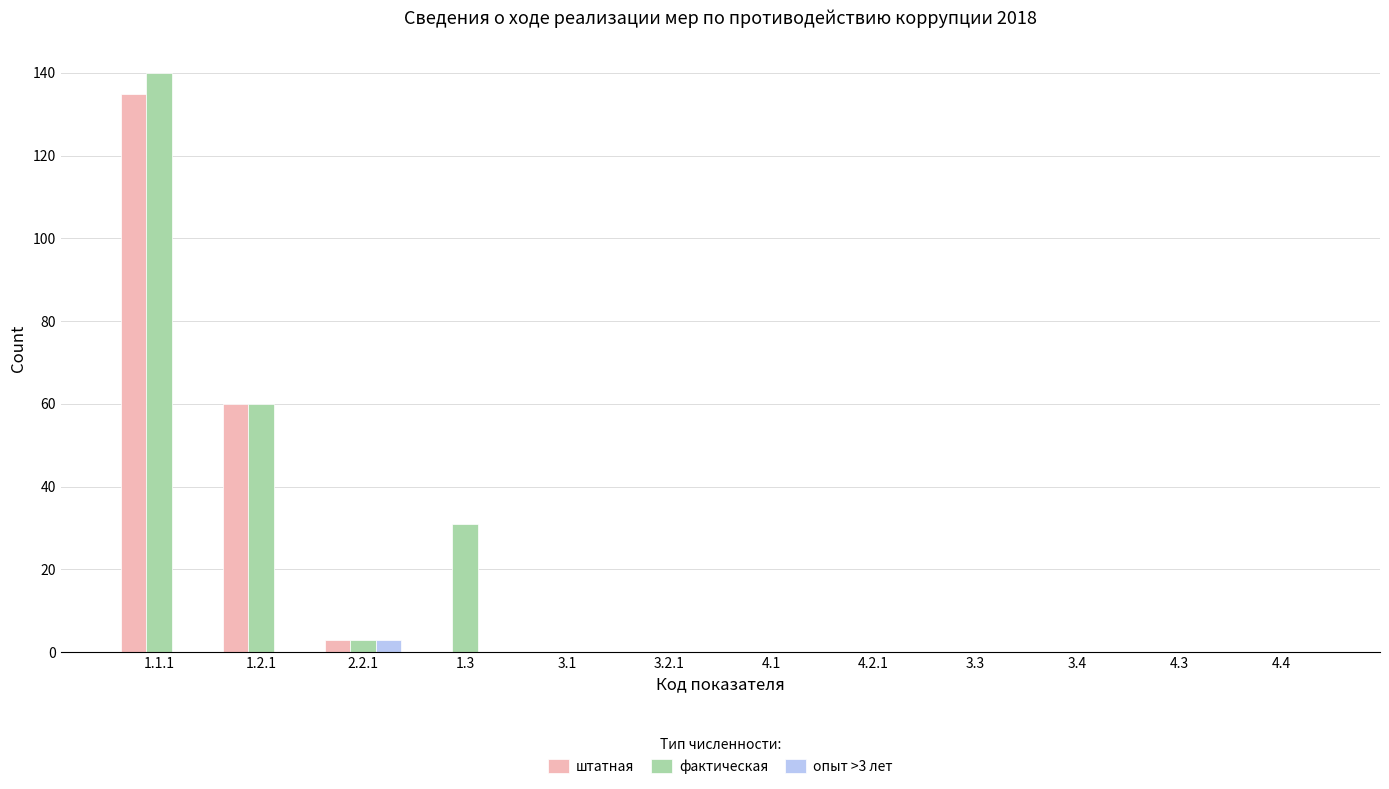

Are the bars horizontal?

No